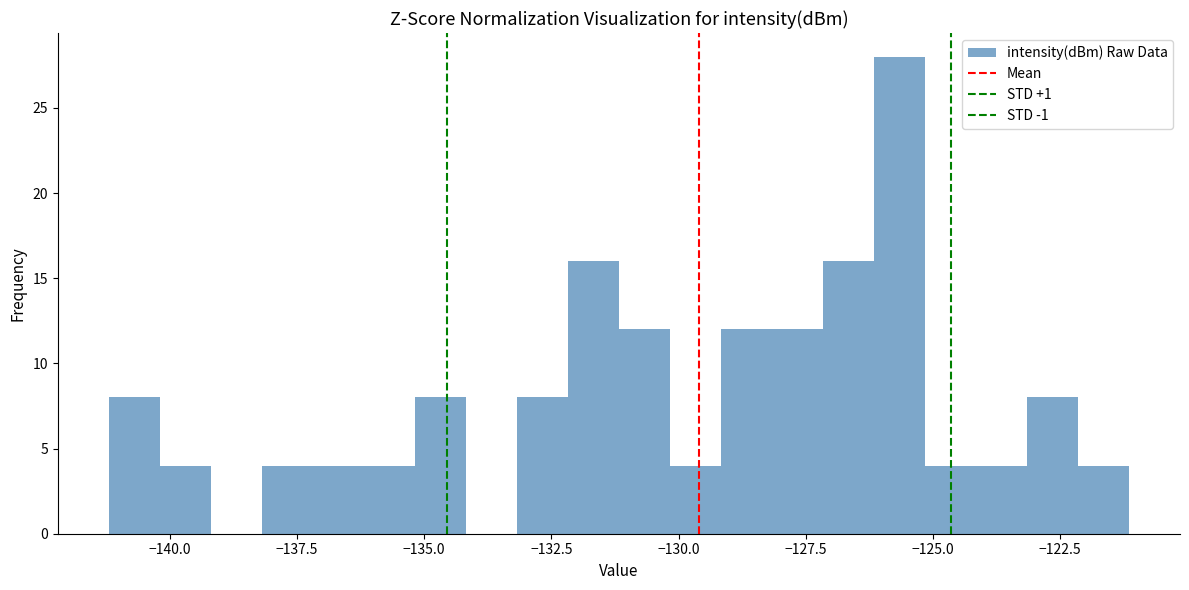

Read against the x-axis, roughly where is the centre of the tallest bar?

-125.5